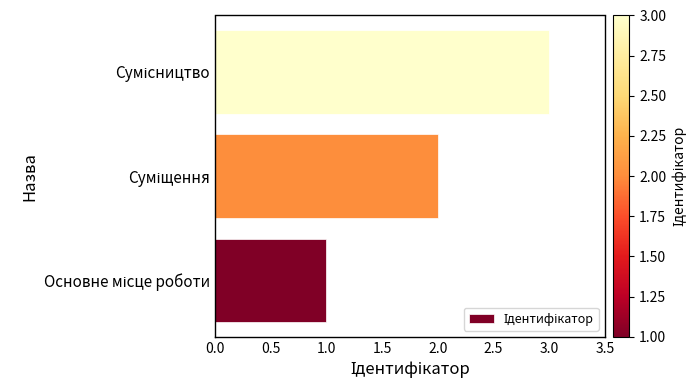

What is the maximum value shown in the chart?

3